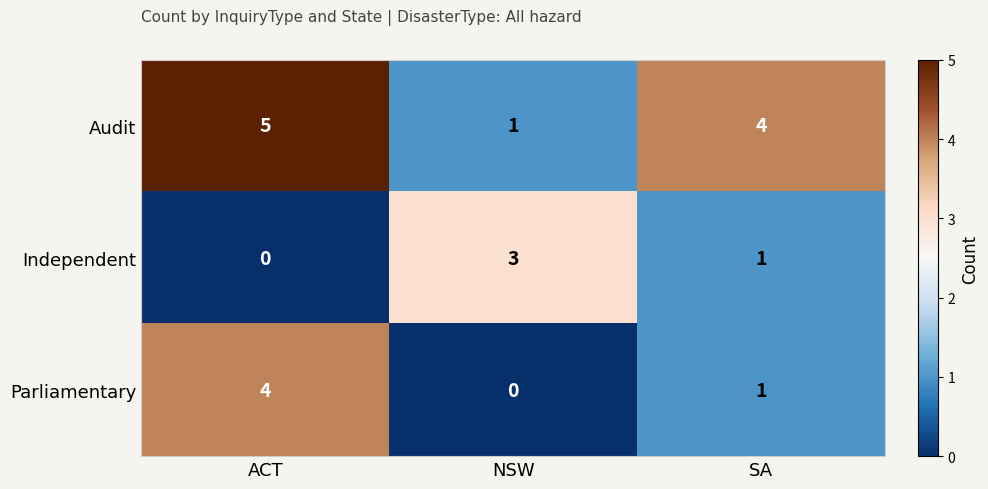

Which series changed the most between ACT and SA?

Parliamentary